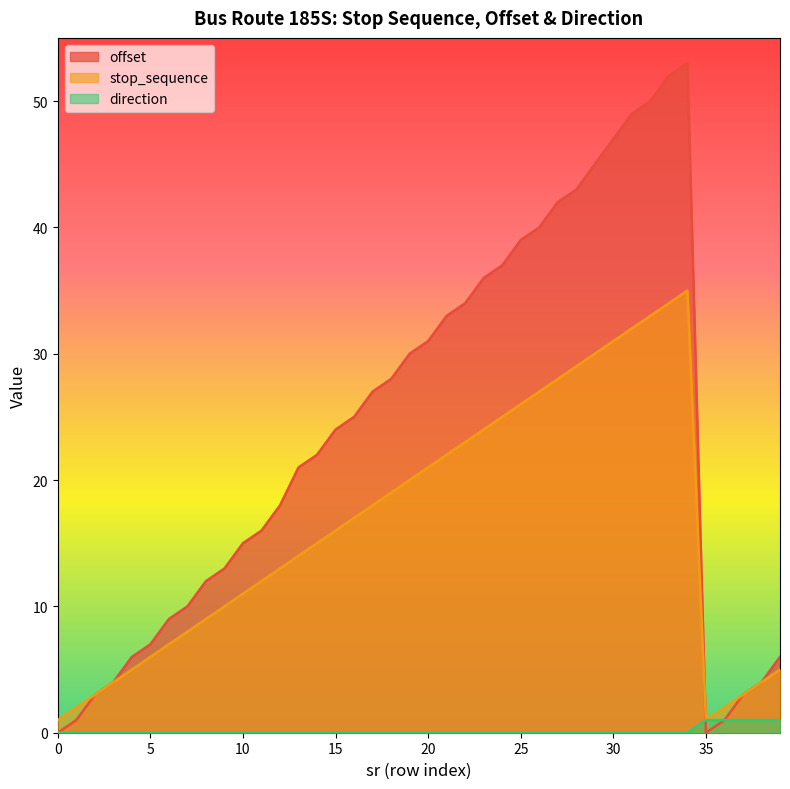

How many positive values does the offset series have?

38